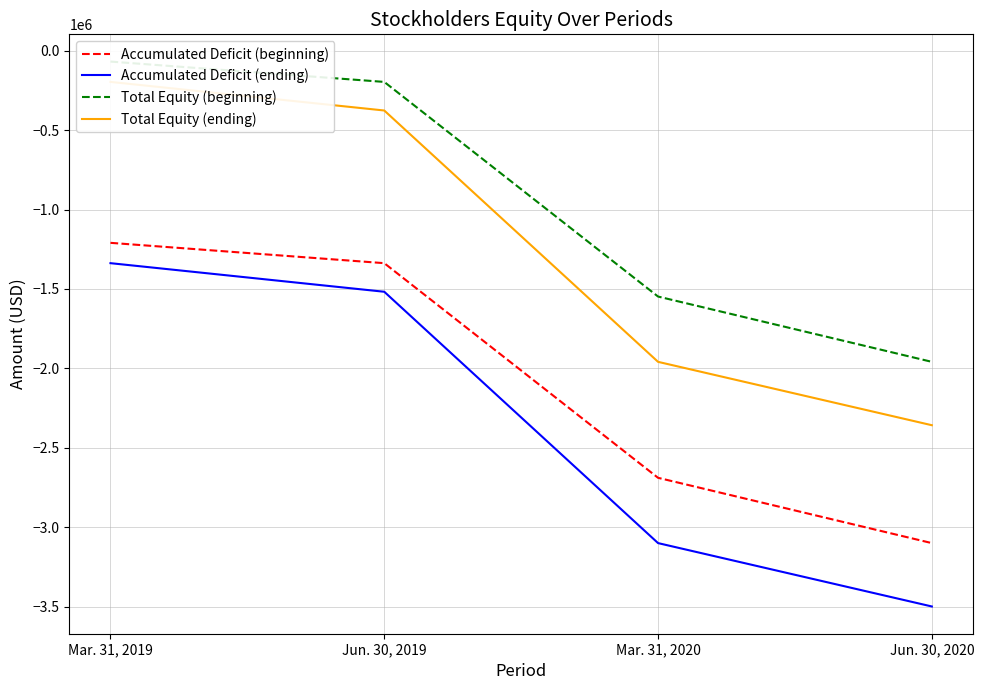

What is the label of the 2nd point from the left?

Jun. 30, 2019